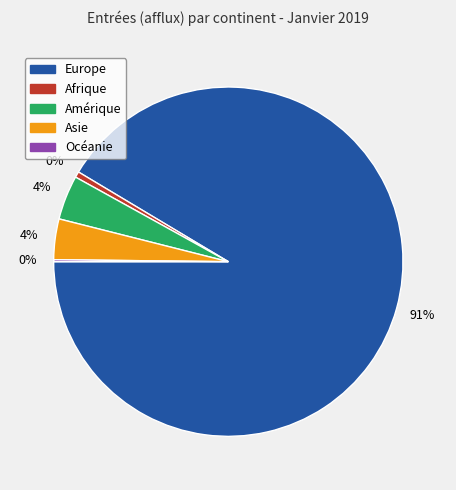

To the nearest percent, what portion does Europe represent?

91%